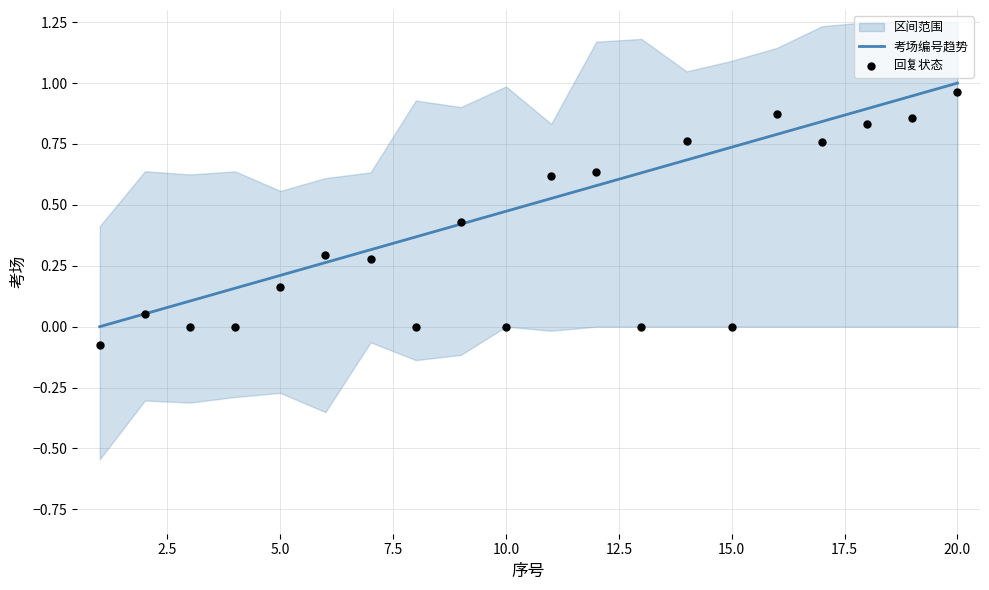

What is the highest value of the 考场编号趋势 series?

1.0